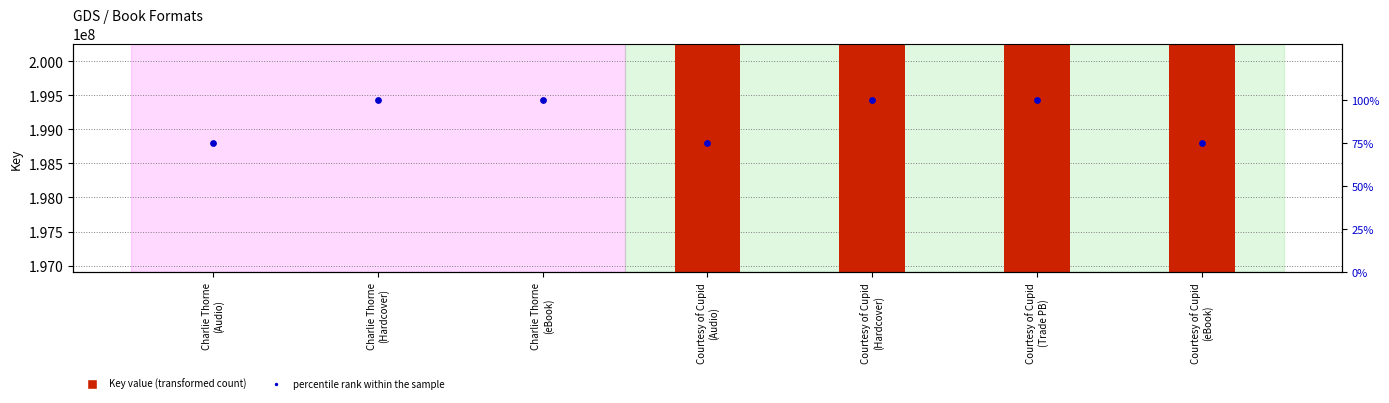

Which series has the largest Y range (max minus min)?

Key value